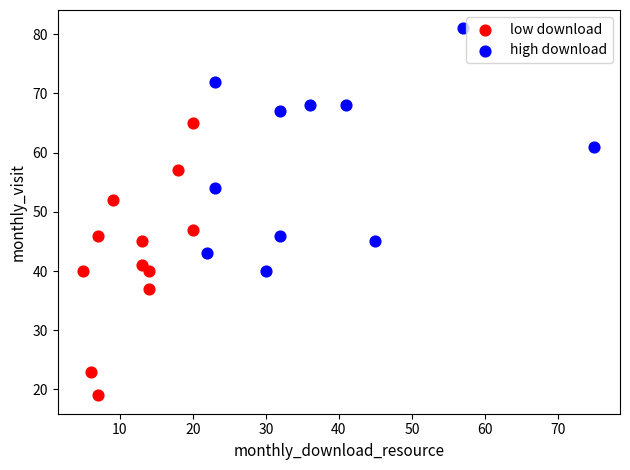

Which series has the widest spread of Y values?

low download